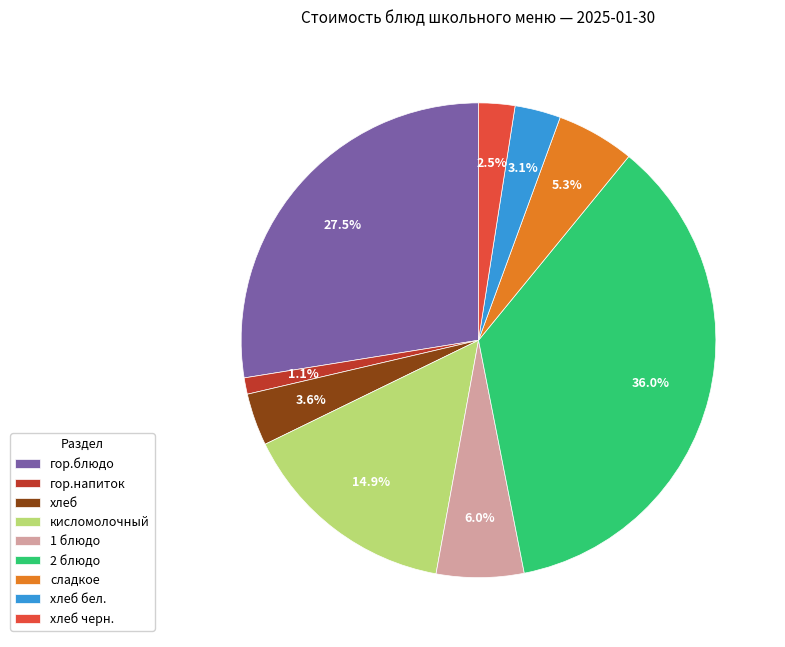

To the nearest percent, what is the combined percentage of хлеб бел. and гор.блюдо?

31%